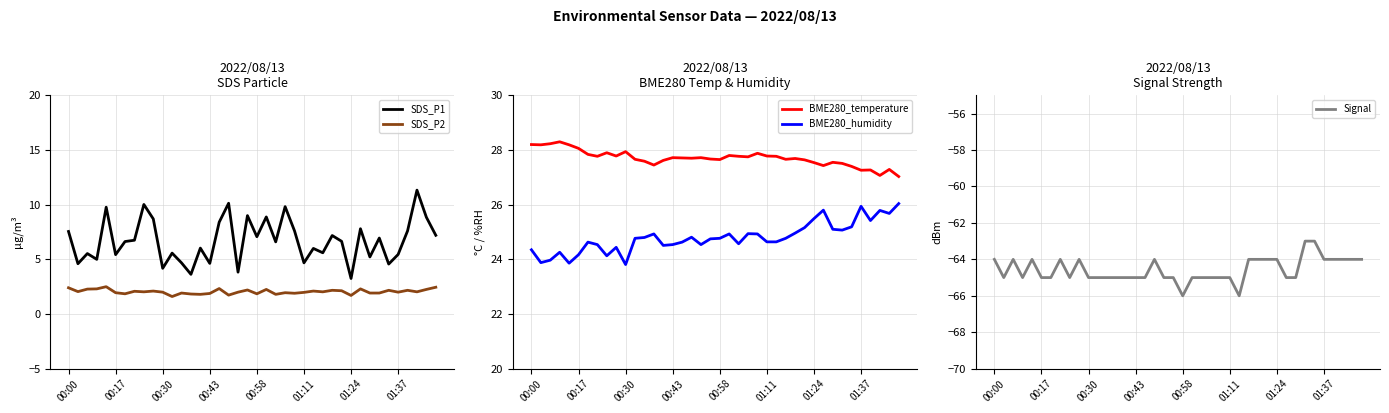

What is the sum of all BME280_temperature values?

1108.0